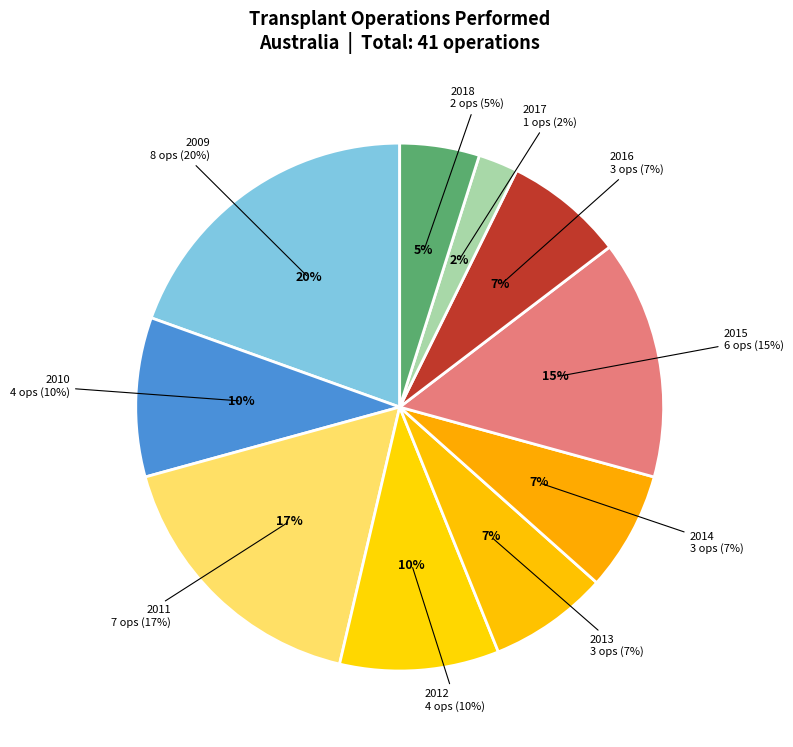

To the nearest percent, what is the average slice percentage?

10%